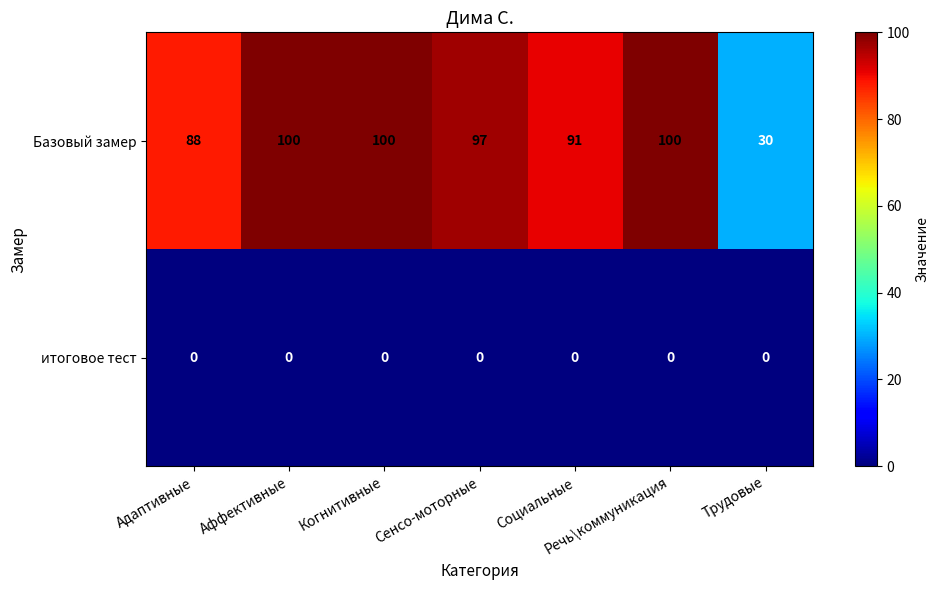

What is the maximum value shown in the chart?

100